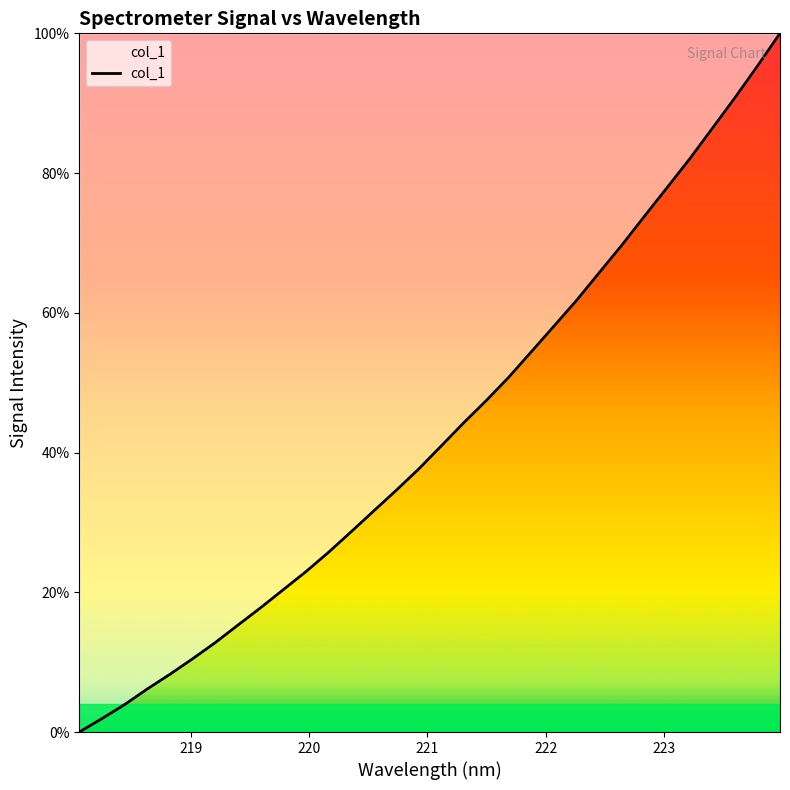

What is the difference between the maximum and minimum values?

100.0